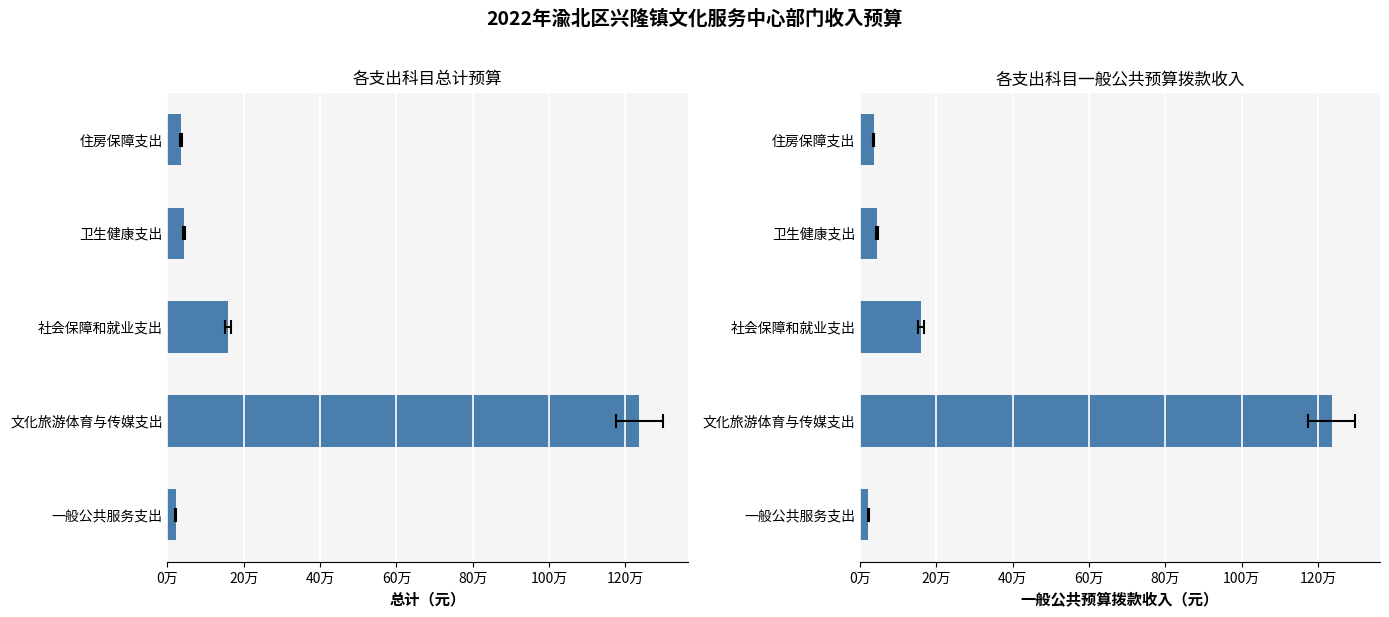

At how many categories does at least one series exceed 698669?

1